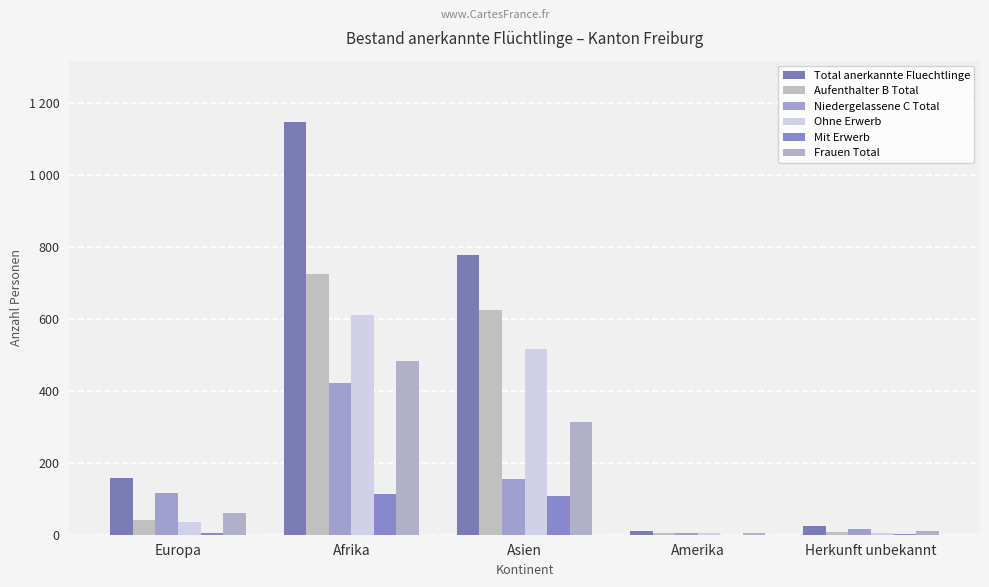

What is the value of the Total anerkannte Fluechtlinge bar at the 2nd from the left?

1146